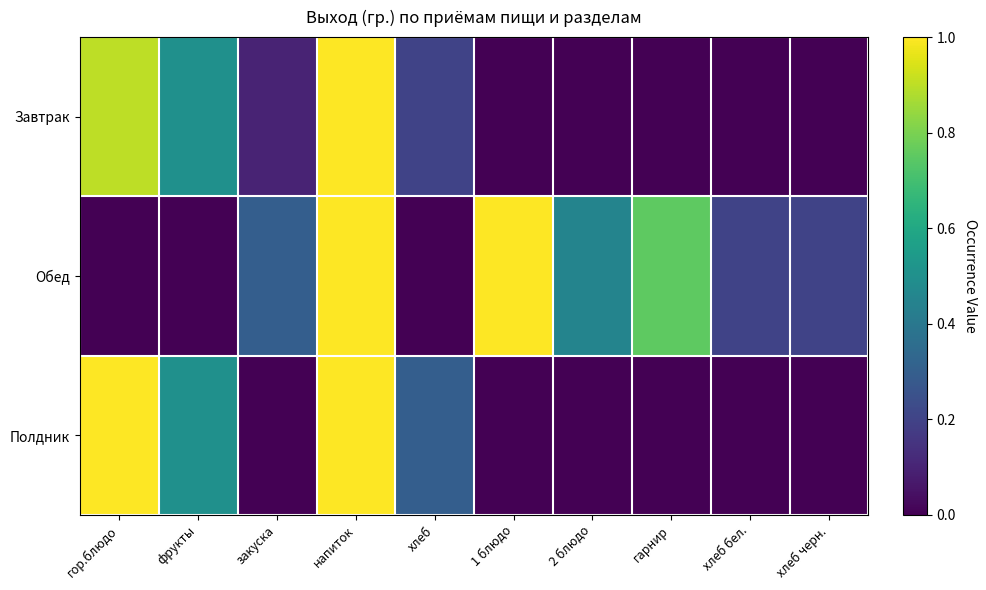

Rank the series at гор.блюдо from highest to lowest value.

Полдник, Завтрак, Обед